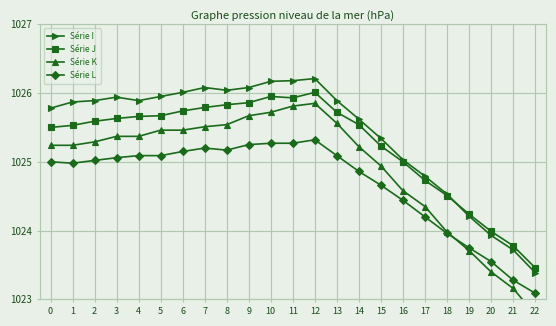

At which category does the chart reach its minimum across all series?

22